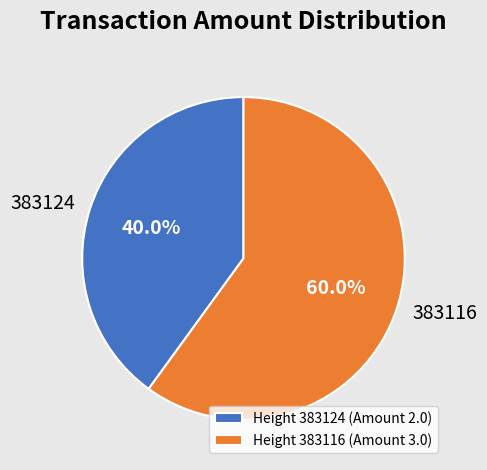

Does Height 383116 (Amount 3.0) represent more than half of the total?

Yes